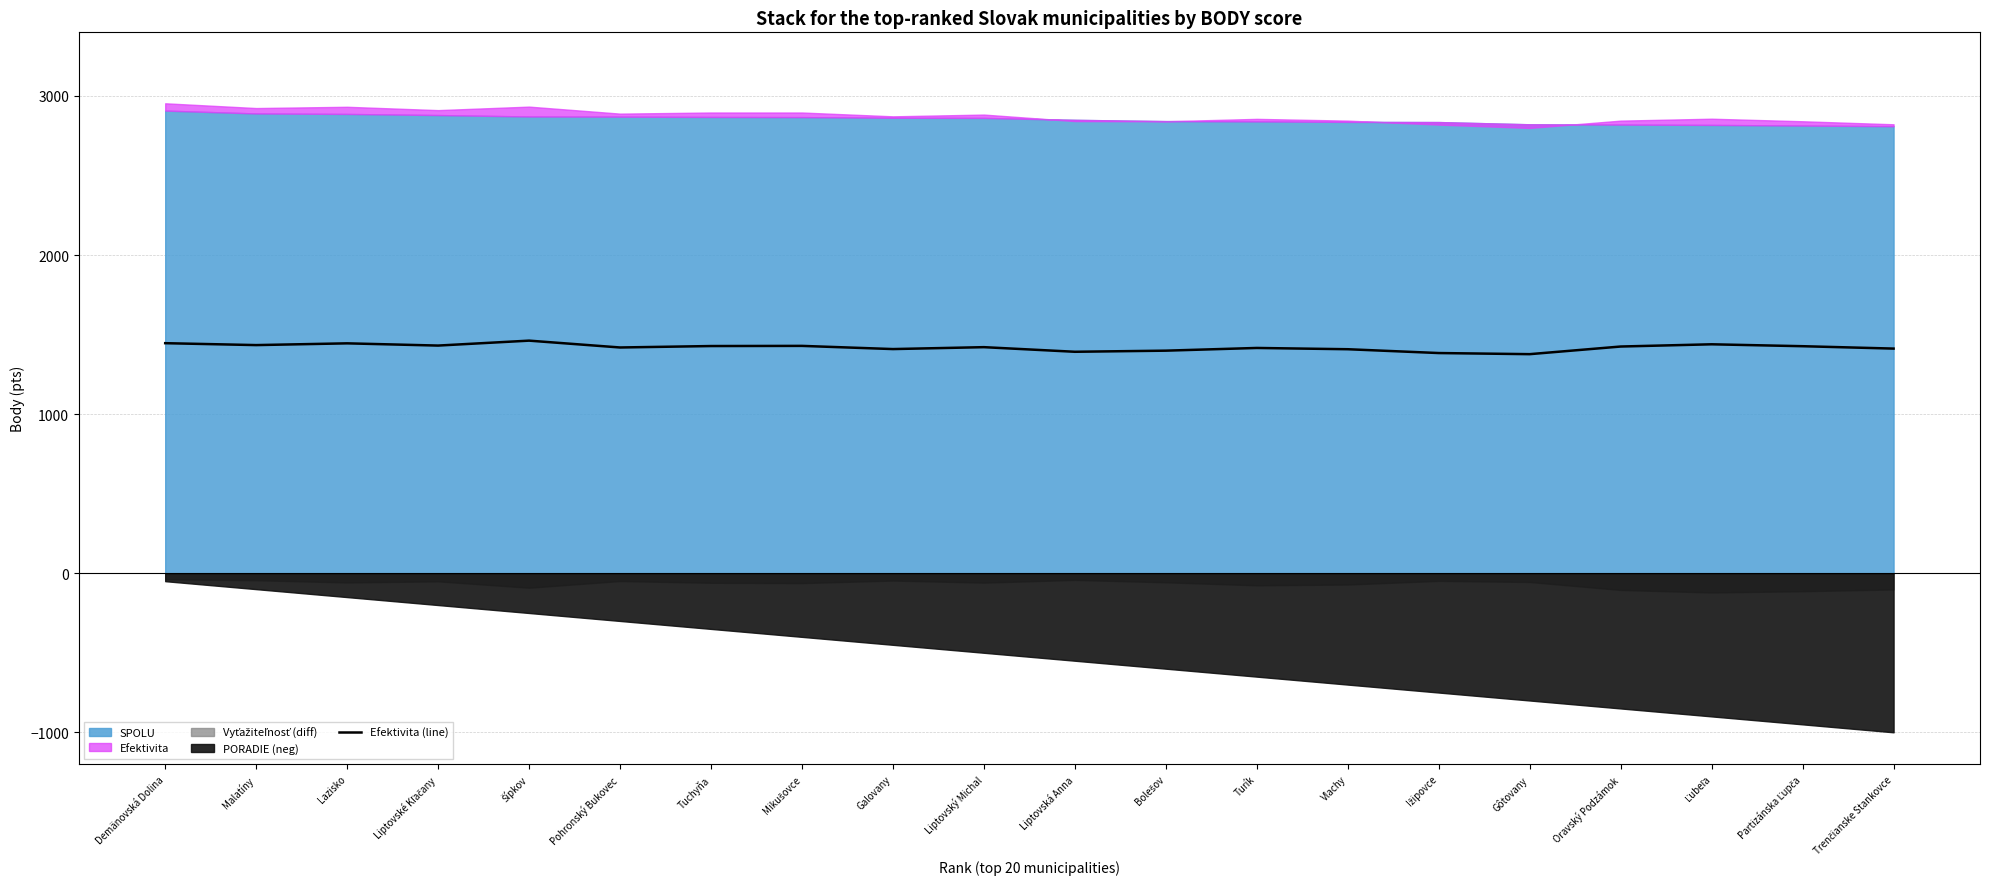

What is the sum of all values?

28403